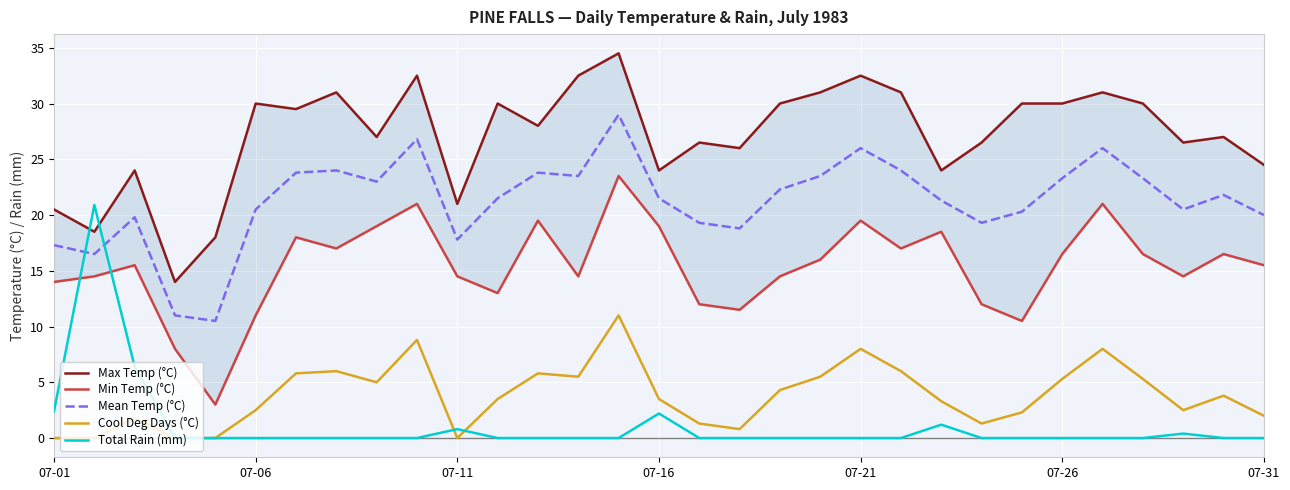

What is the value of the Cool Deg Days (°C) point at the 24th from the left?

1.3